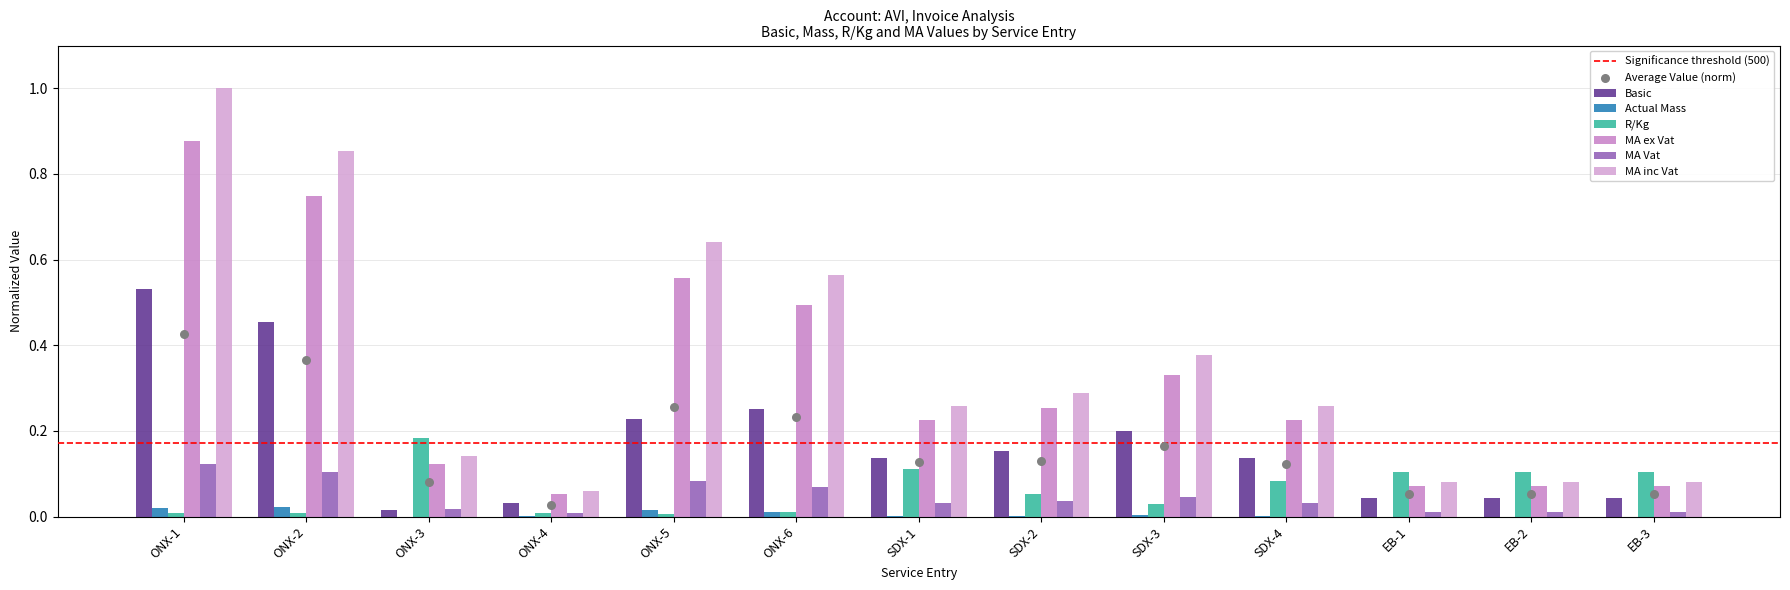

What is the total value across all series at EB-1?

0.3